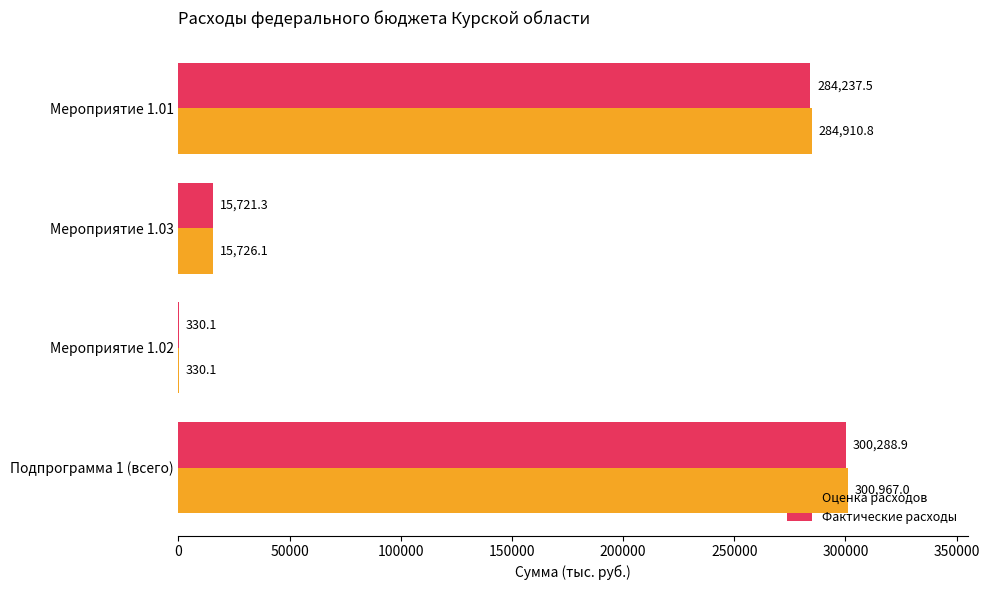

Which series has the largest total across all categories?

Оценка расходов